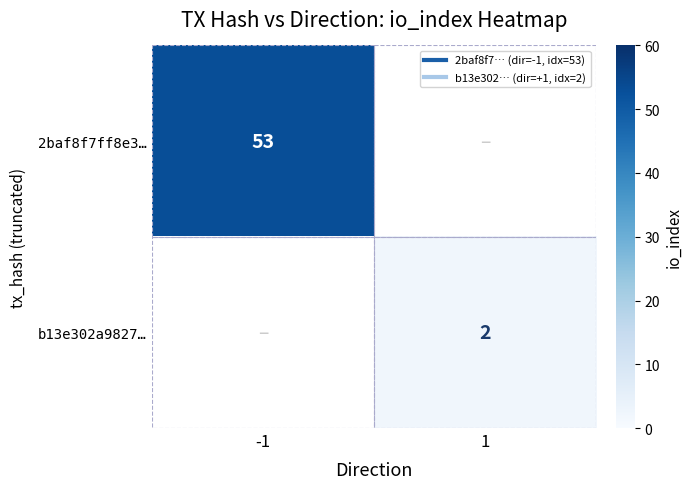

Which series has the largest range (max minus min)?

2baf8f7ff8e3…